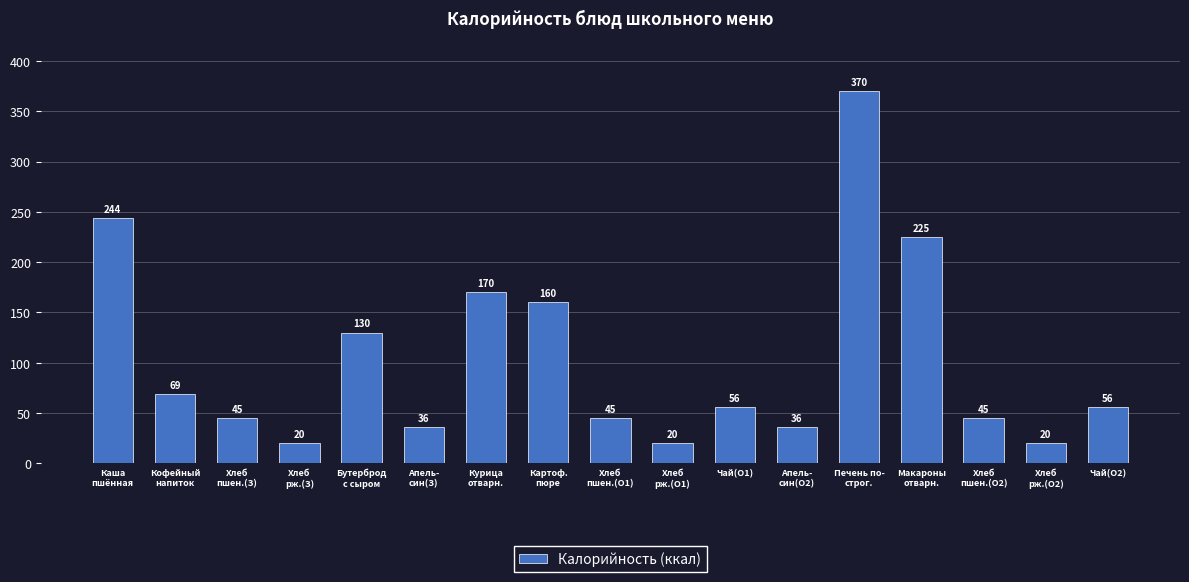

What is the difference between the maximum and minimum values?

350